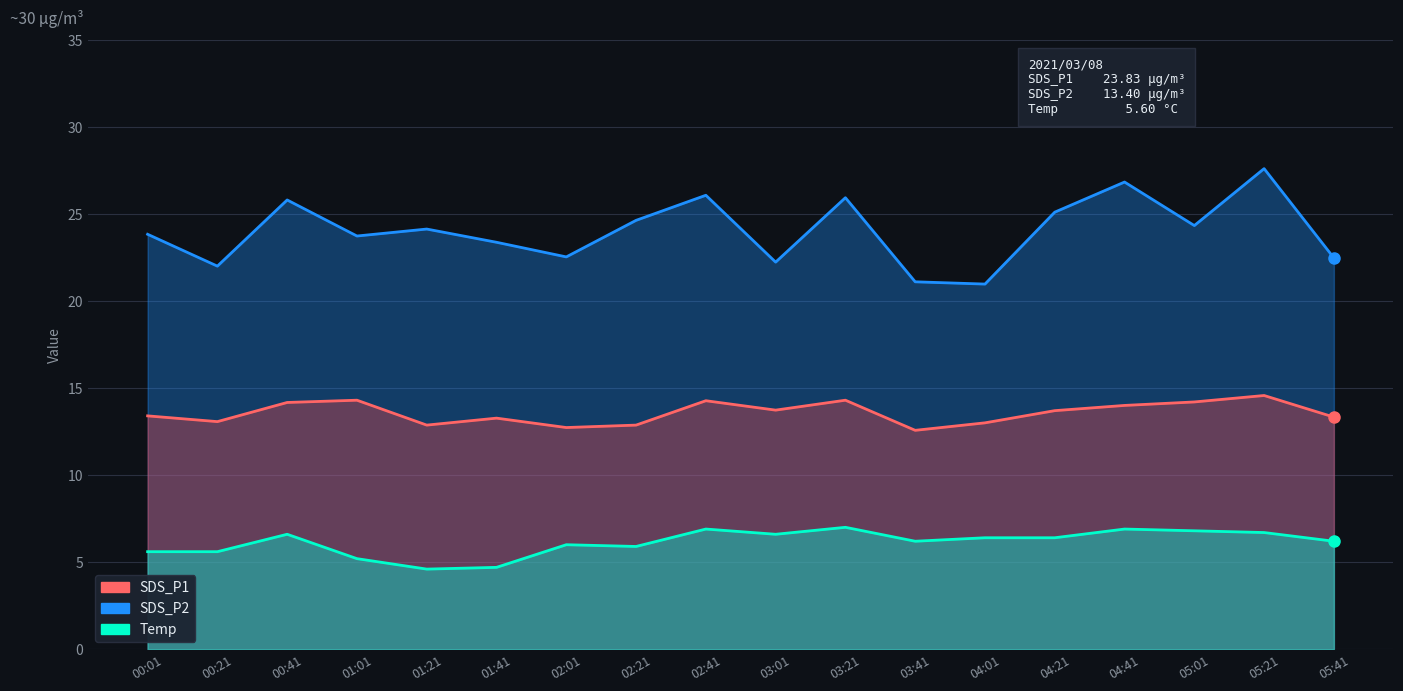

Does the chart have visible grid lines?

Yes